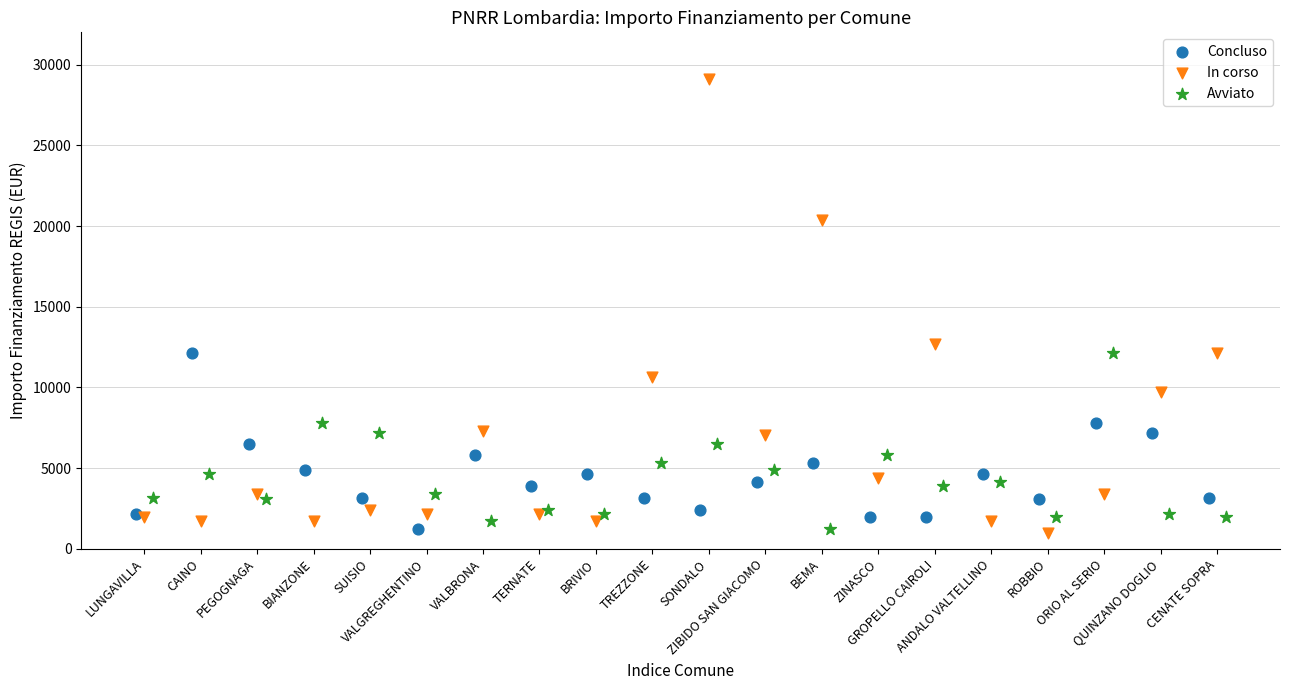

Which series contains the highest Y value?

In corso